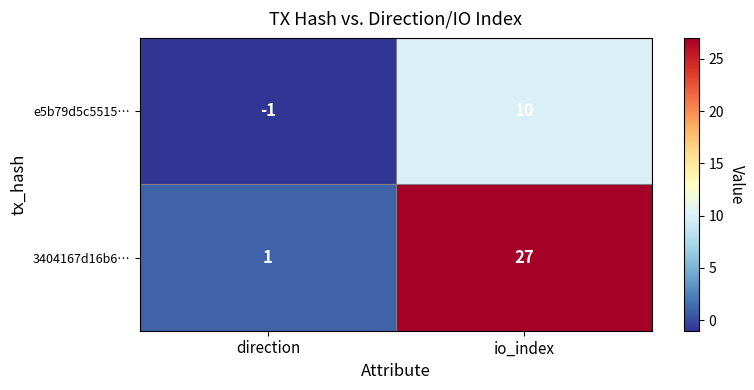

What is the difference between the e5b79d5c5515… values at direction and io_index?

11